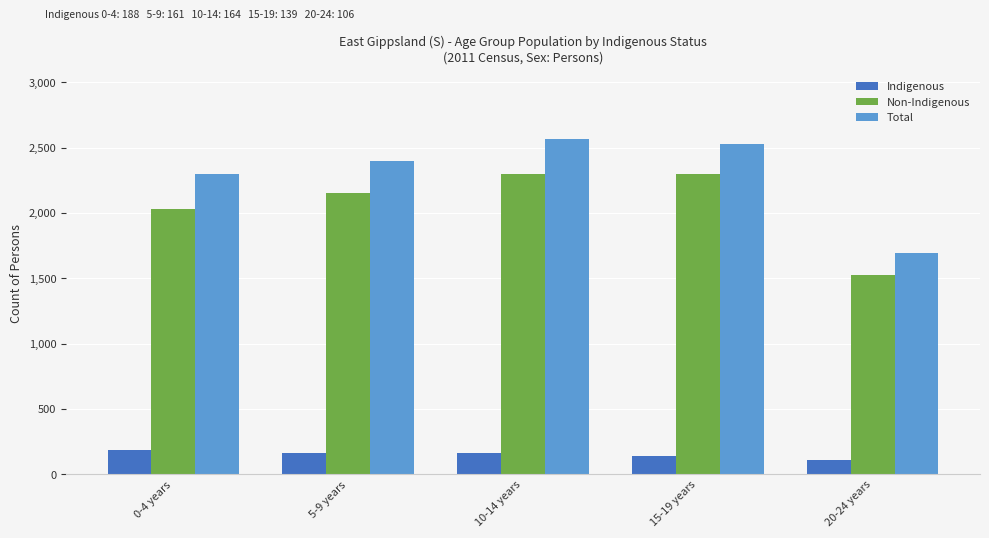

At 15-19 years, list the series in order from smallest to largest.

Indigenous, Non-Indigenous, Total